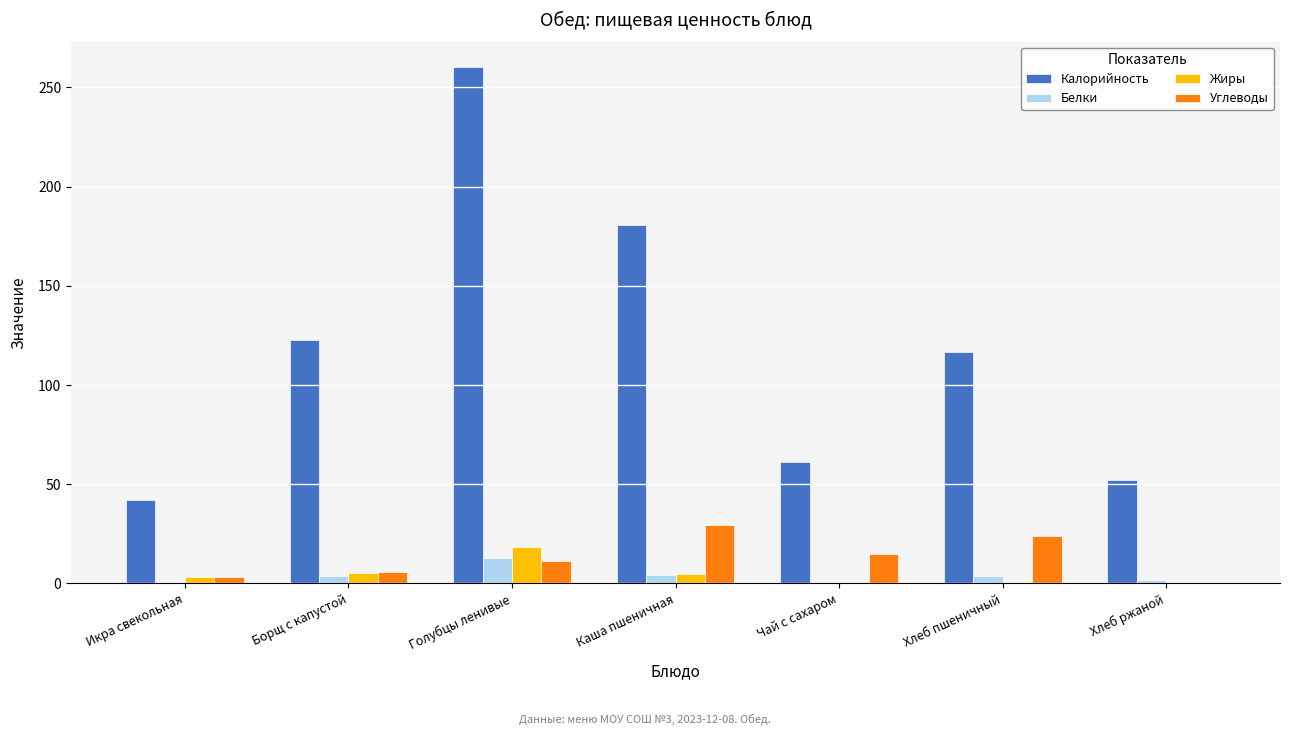

The Калорийность series shows 22.8 at Чай с сахаром. True or false?

False